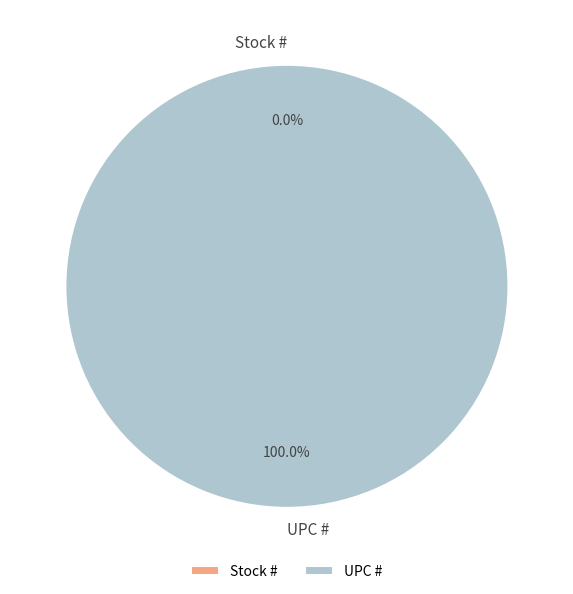

To the nearest percent, what is the difference between the UPC # and Stock # slice percentages?

100%